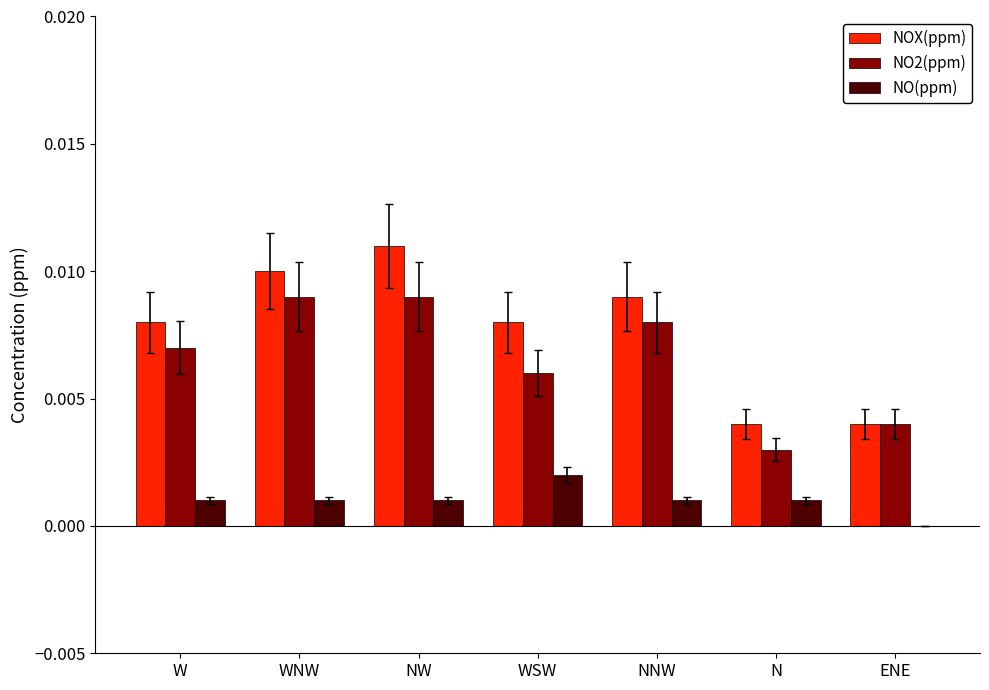

Which label corresponds to the largest value in the chart?

NW